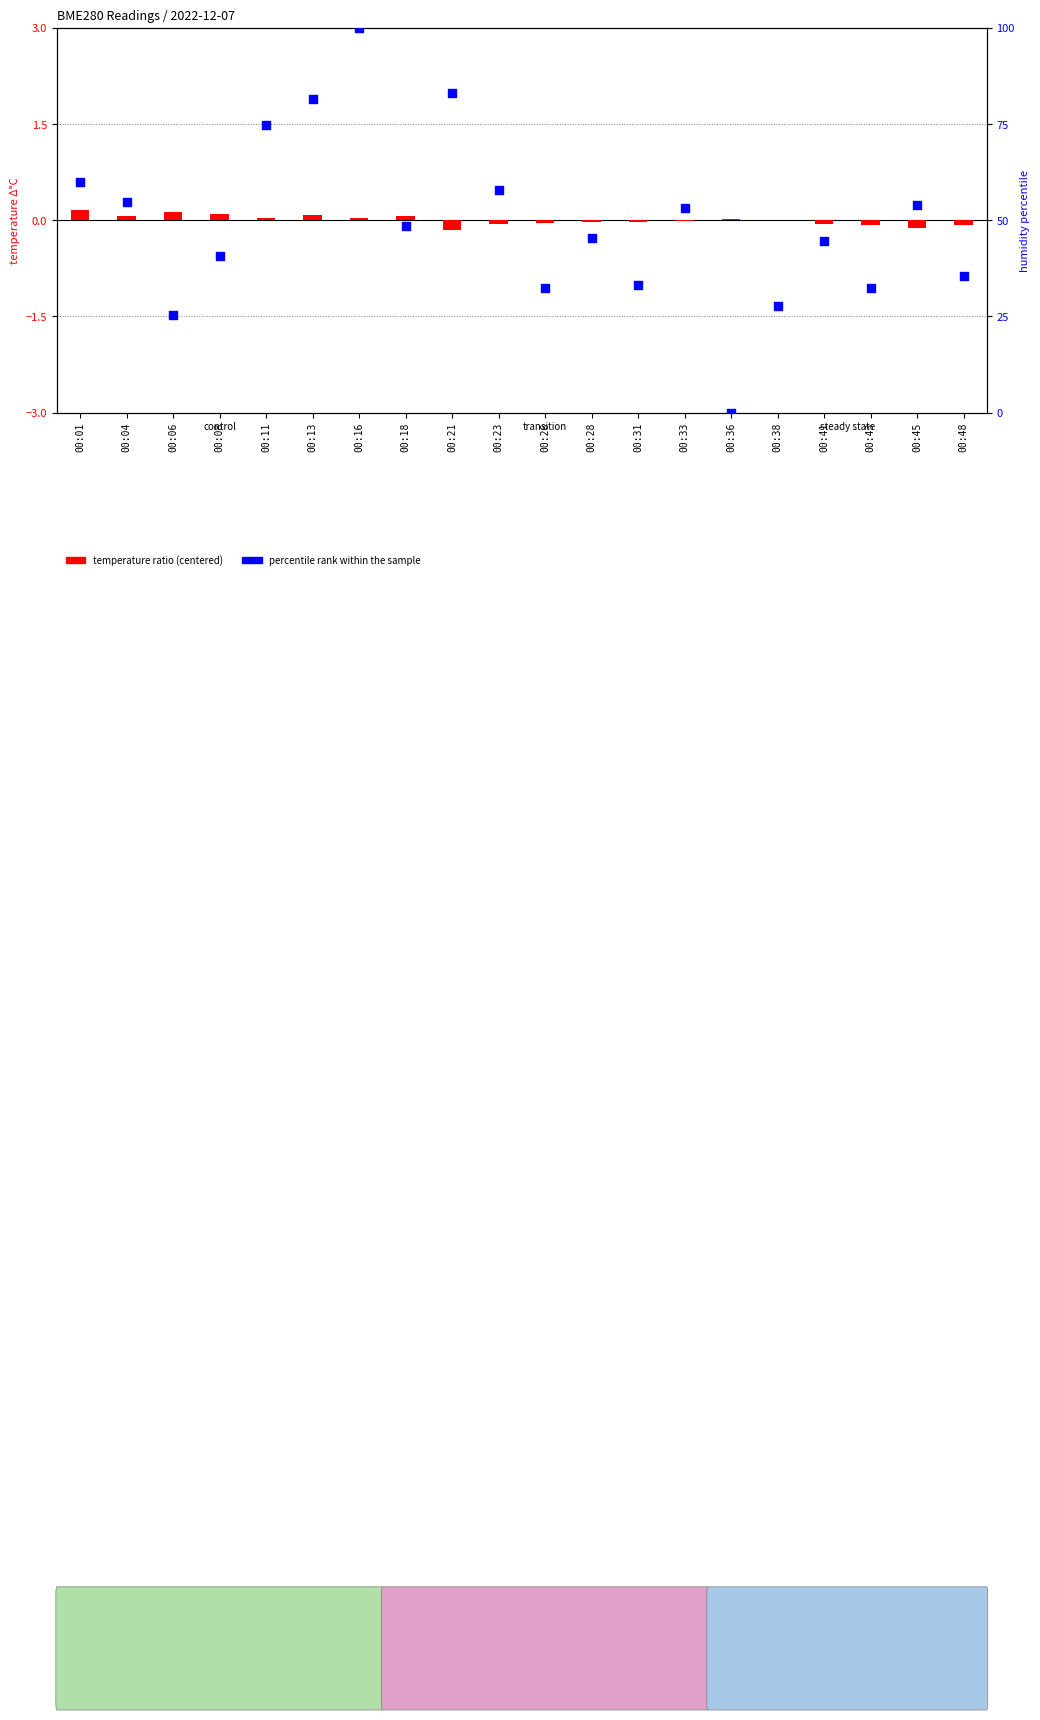

What are all the series names shown in the legend?

temperature ratio, percentile rank within the sample